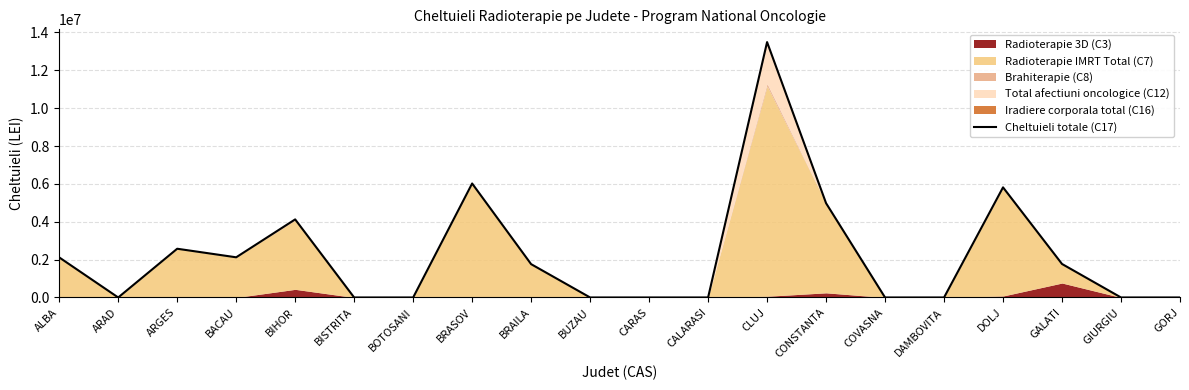

What is the difference between the second highest and minimum values?

6023040